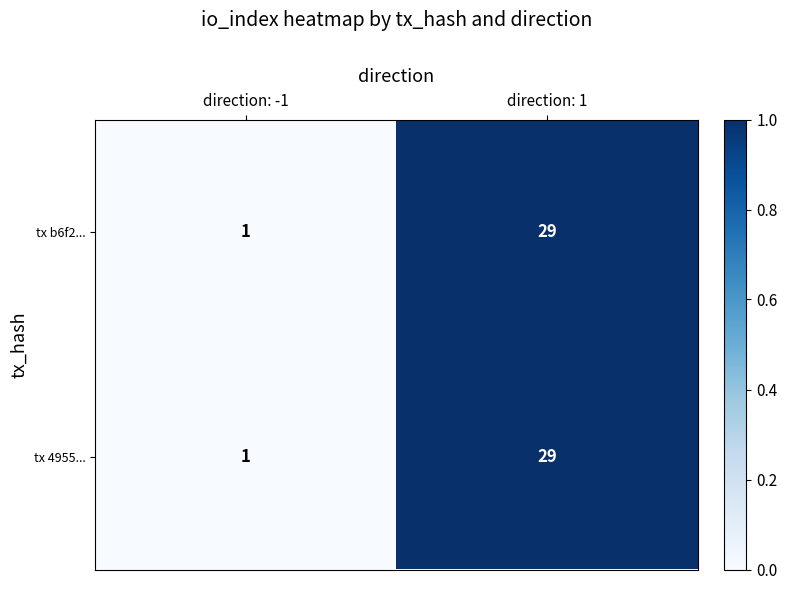

Reading left to right, what are all the values shown in this chart?

tx b6f2...: 1	29
tx 4955...: 1	29